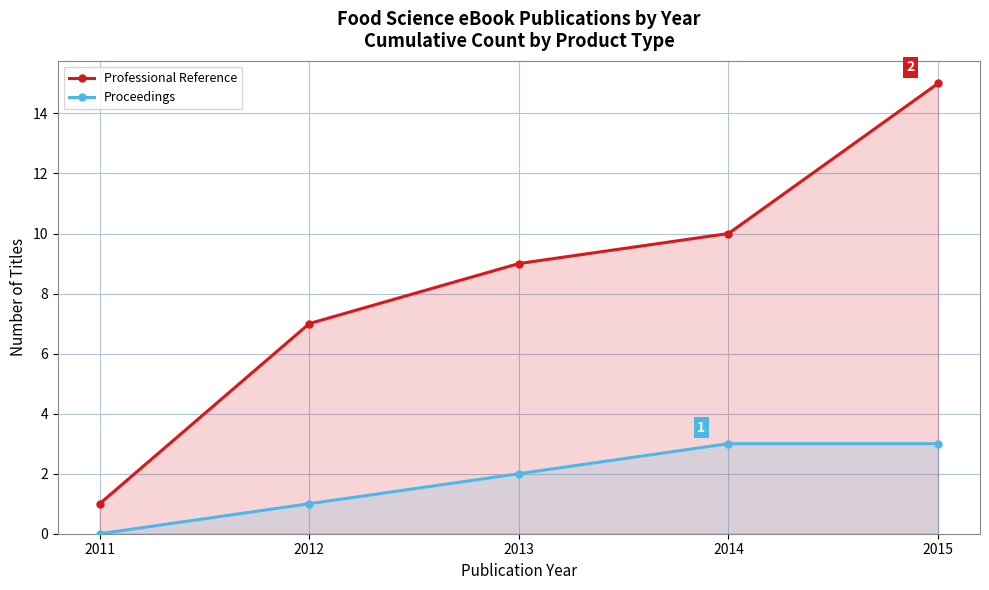

What is the difference between the Proceedings values at 2014 and 2011?

3